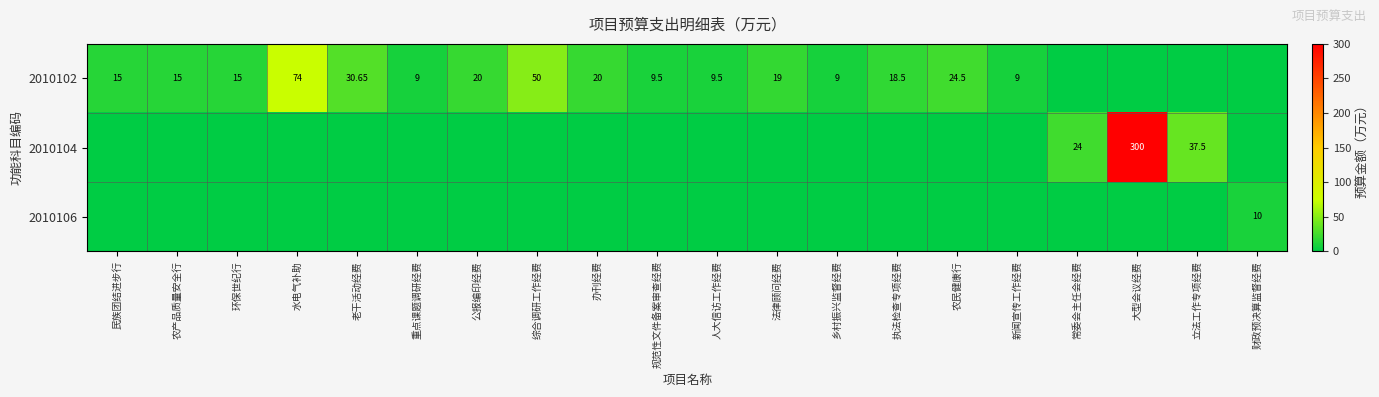

At 常委会主任会经费, list the series in order from smallest to largest.

2010102, 2010106, 2010104